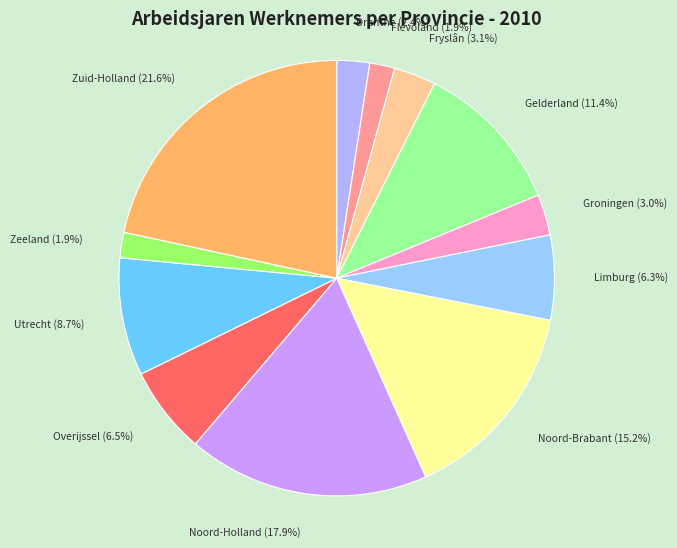

To the nearest percent, what portion does Noord-Holland represent?

18%